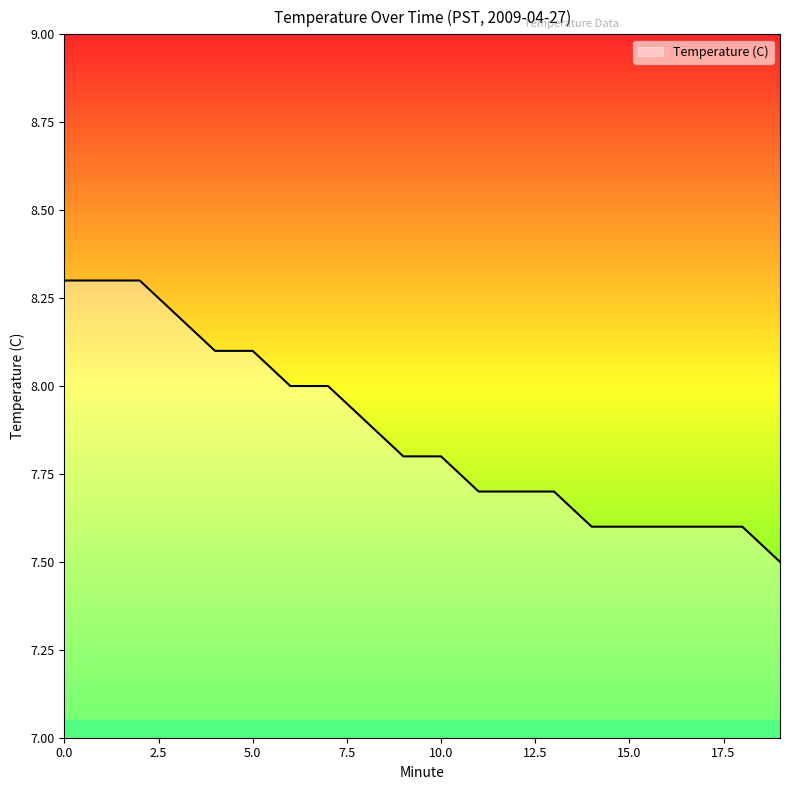

What is the difference between the maximum and minimum values?

0.8